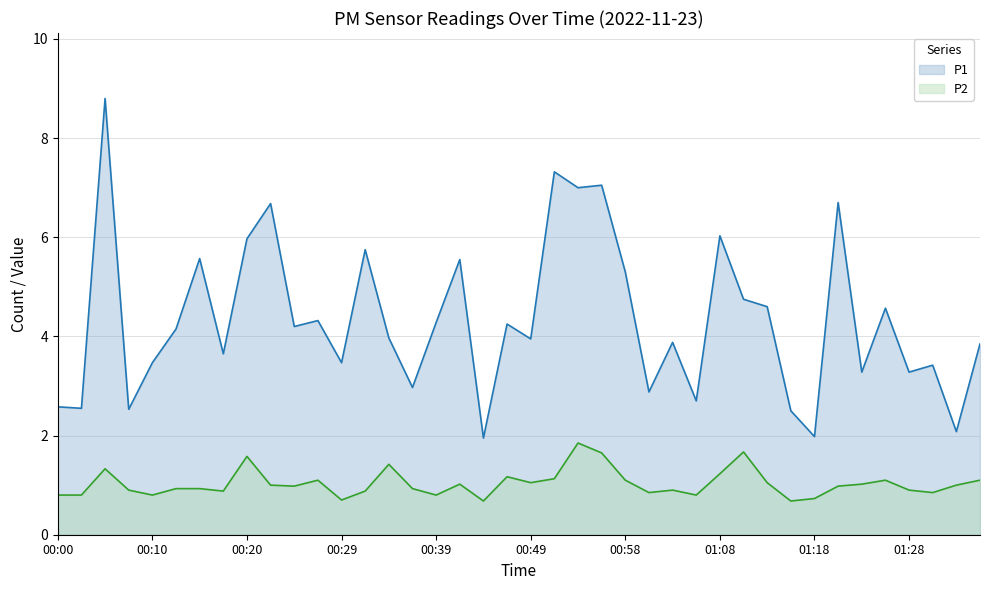

True or false: P1 and P2 cross at least once.

False